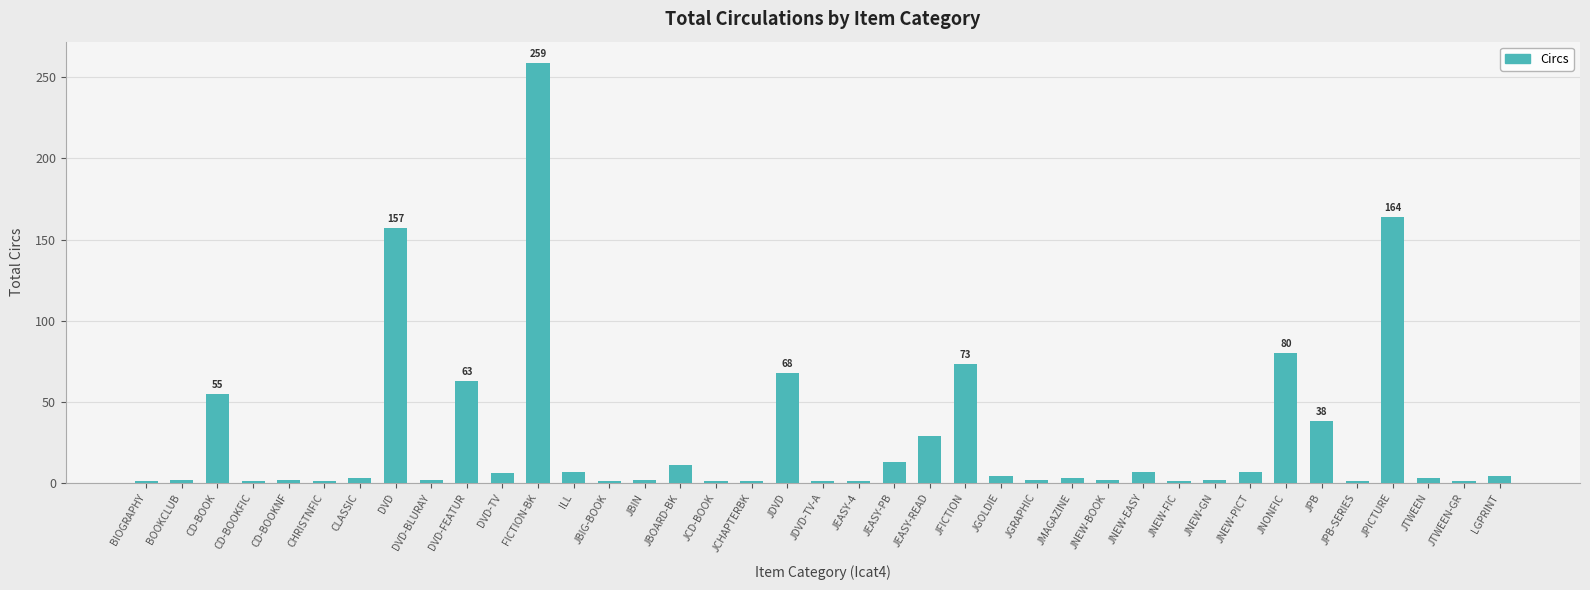

Which label corresponds to the largest value in the chart?

FICTION-BK